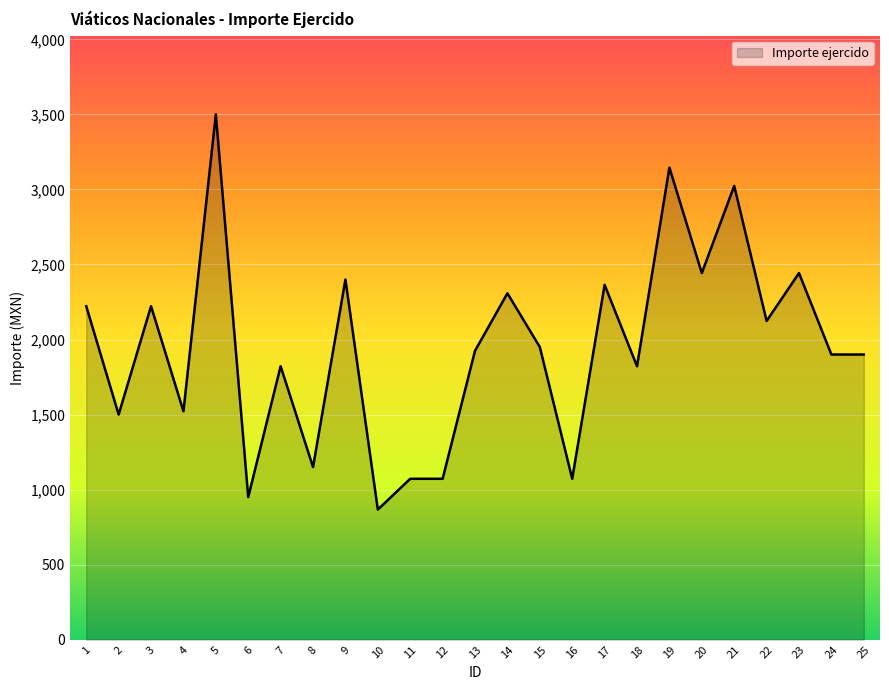

What is the difference between the maximum and minimum values?

2633.0